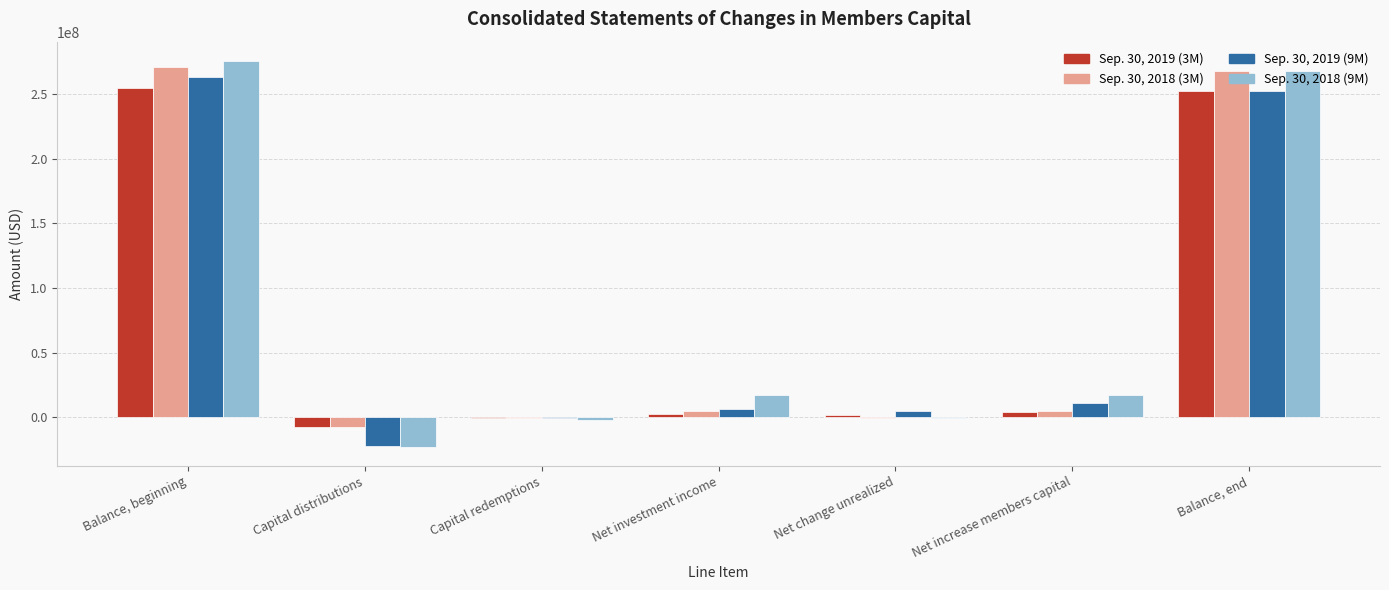

What is the sum of the Sep. 30, 2019 (3M) values at Net change unrealized and Capital redemptions?

1642554